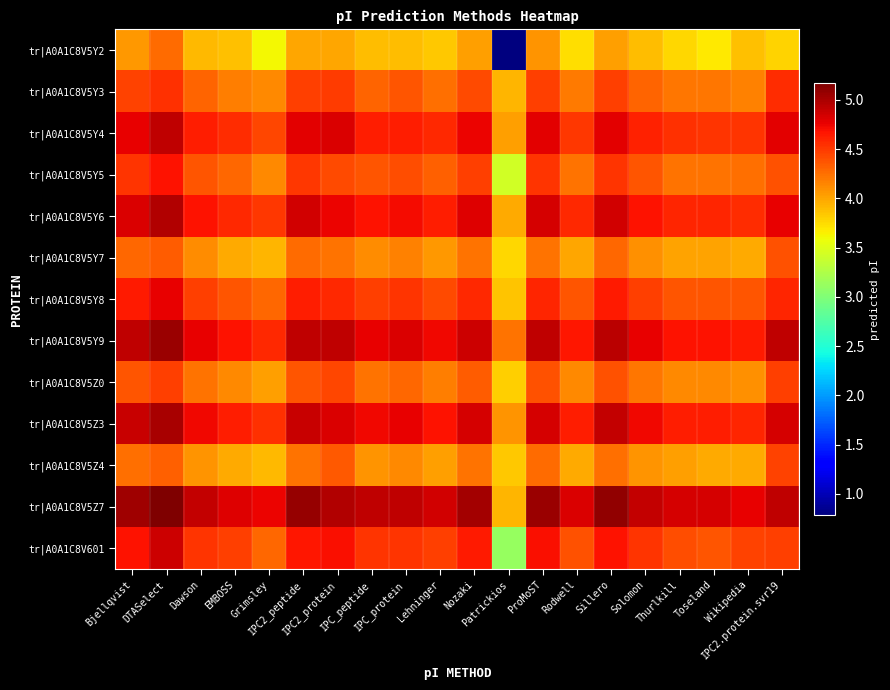

At how many categories does at least one series exceed 2?

20